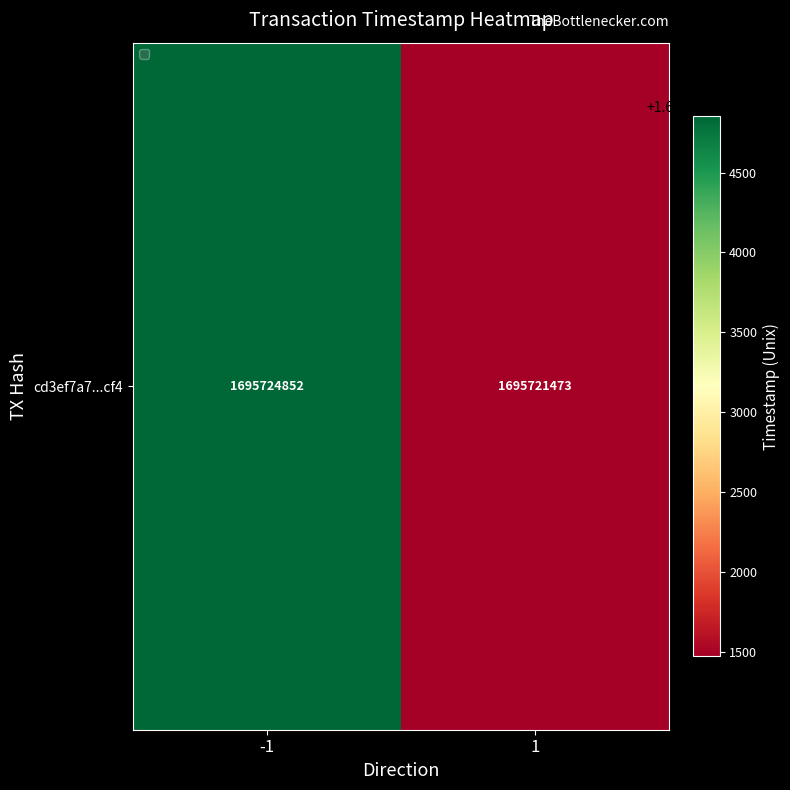

The value at 1 is 2764041628. True or false?

False